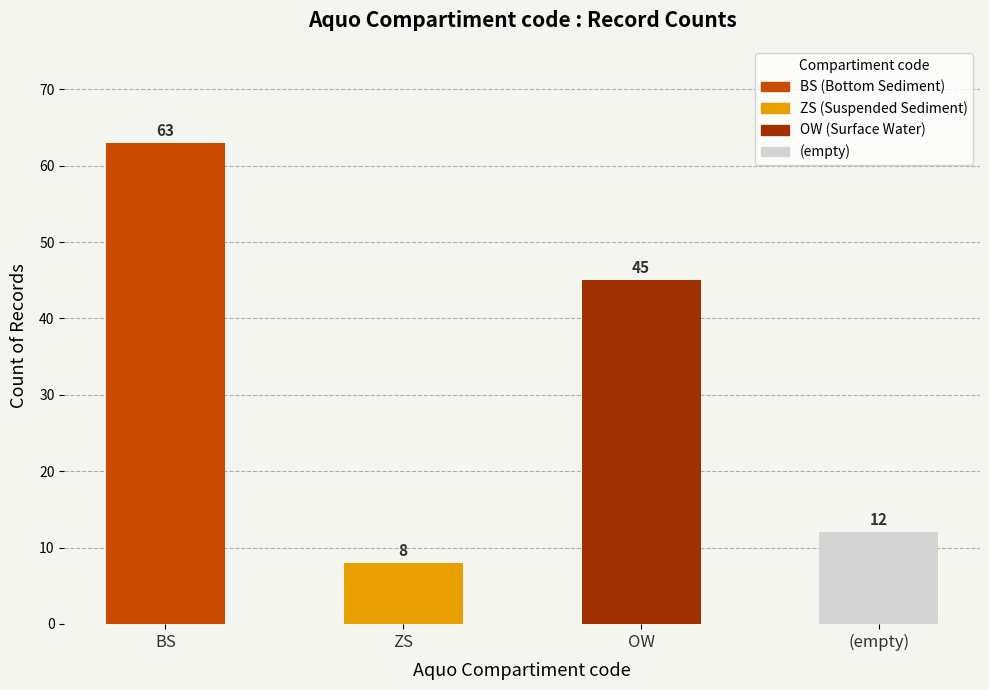

True or false: the data shows 99 at BS.

False